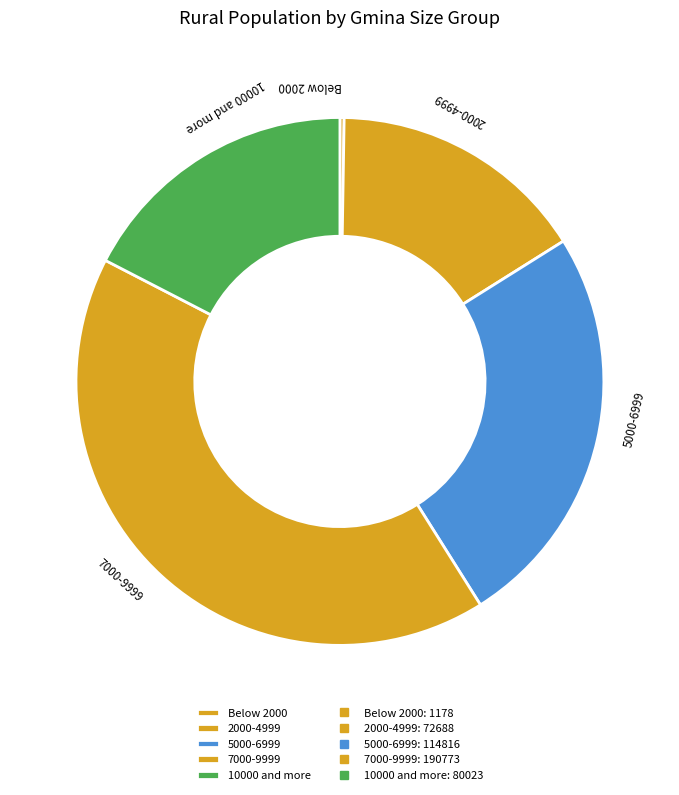

The 5000-6999 slice represents 32% of the pie. True or false?

False